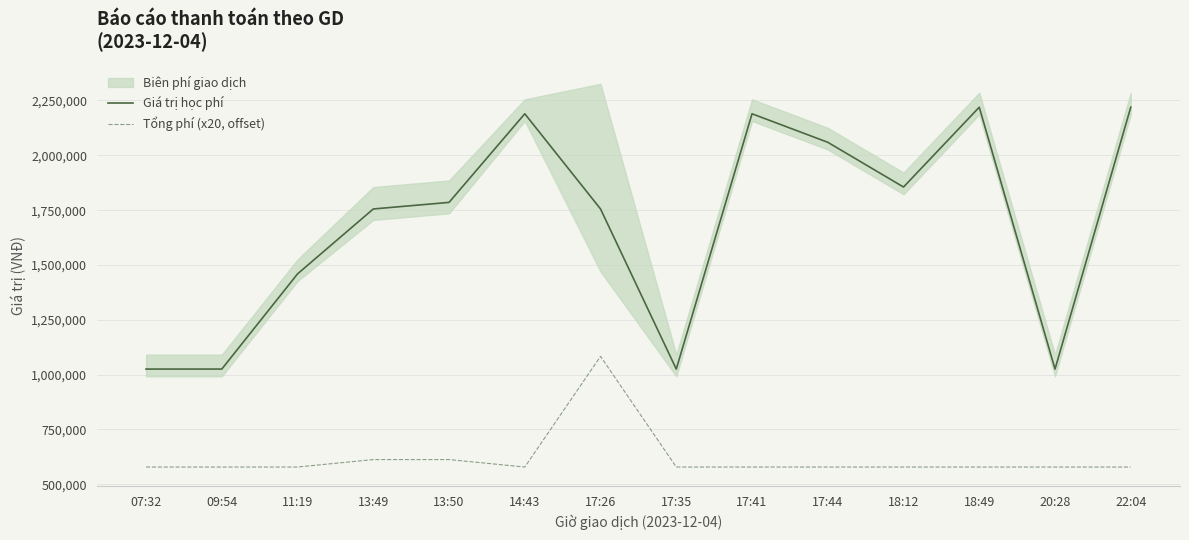

Is the value of Giá trị học phí at 14:43 greater than the value of Tổng phí (x20, offset) at 07:32?

Yes